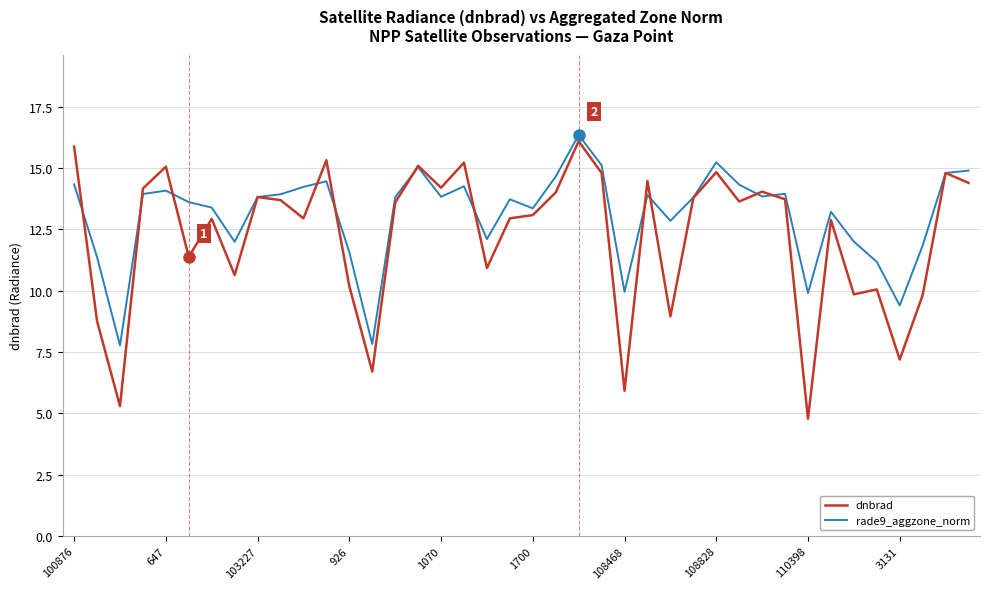

What is the lowest value of the rade9_aggzone_norm series?

7.8